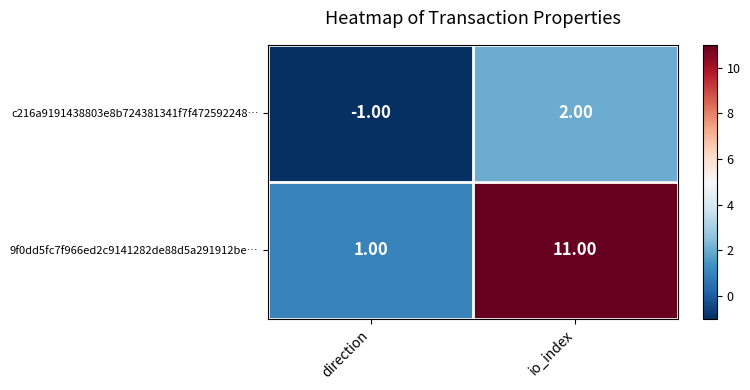

Between direction and io_index, which series saw the biggest shift?

9f0dd5fc7f966ed2c9141282de88d5a291912be…